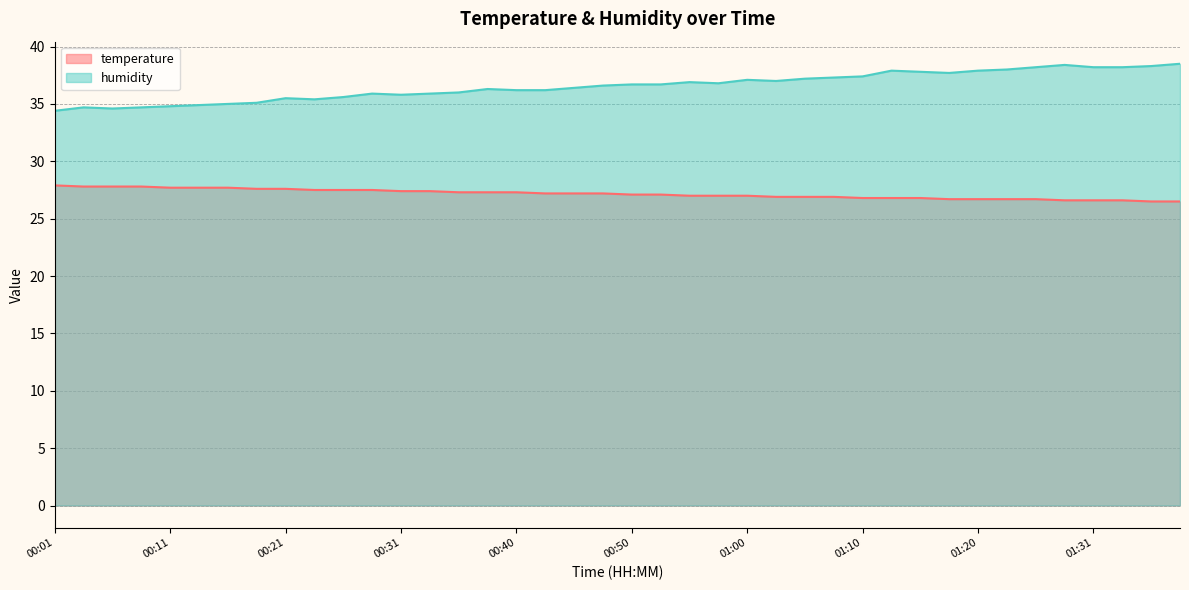

What are all the series names shown in the legend?

temperature, humidity